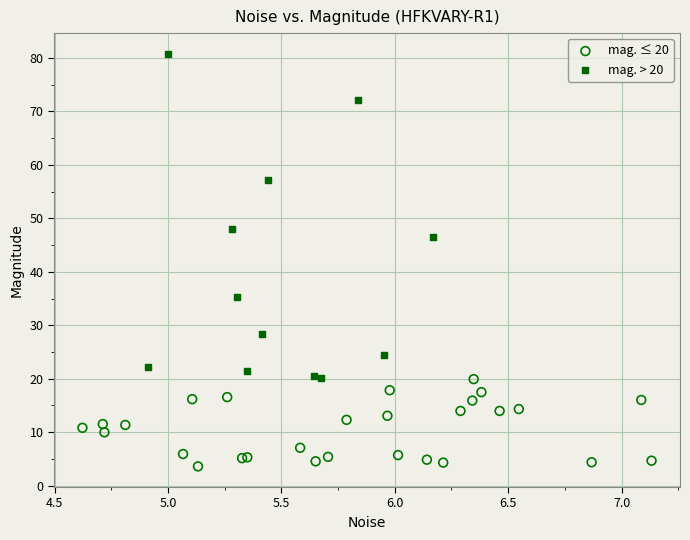

Which series contains the highest Y value?

mag. > 20